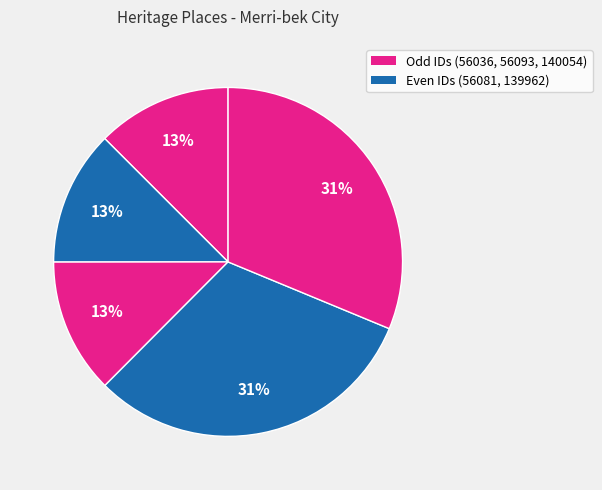

To the nearest percent, what is the average slice percentage?

20%